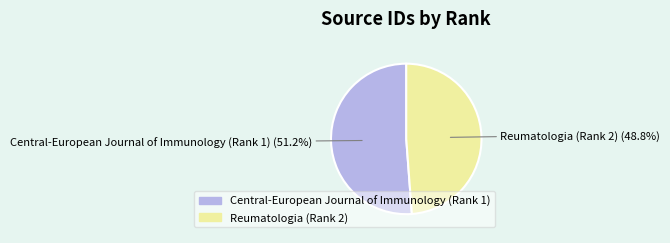

True or false: Central-European Journal of Immunology (Rank 1) accounts for 51% of the total.

True